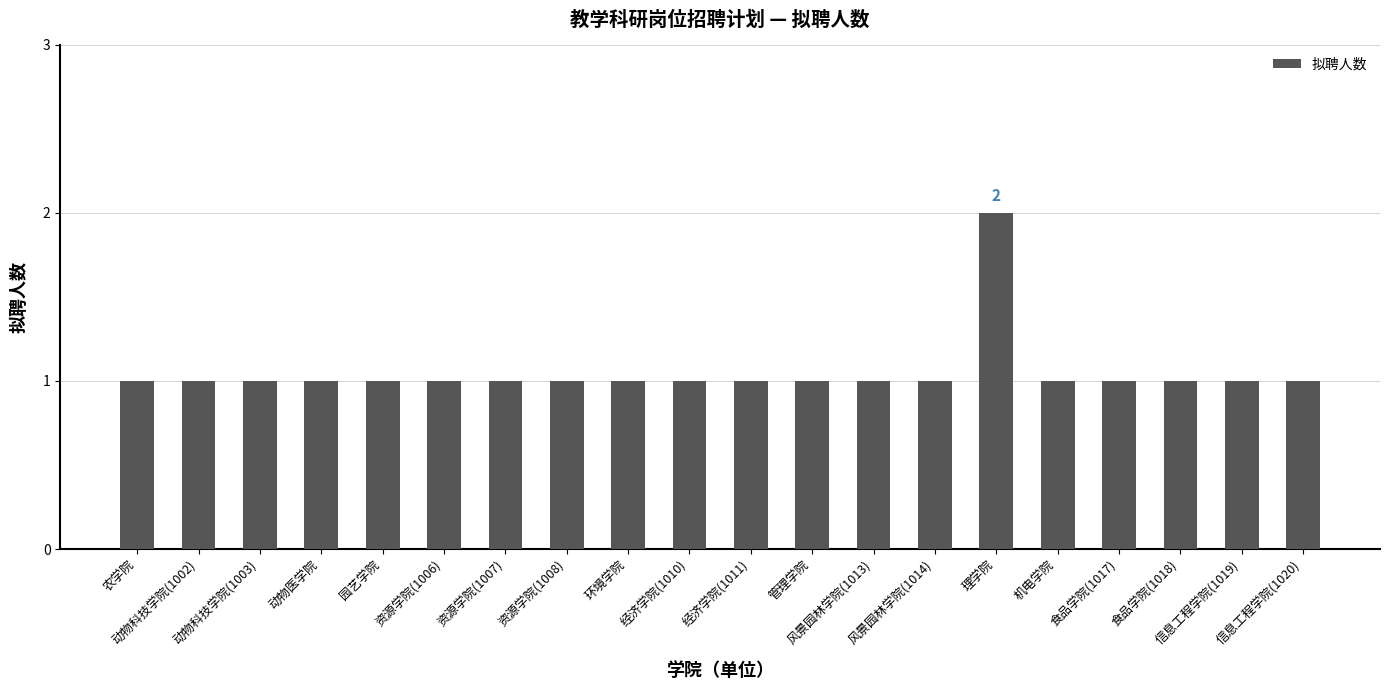

What is the value of the 5th bar from the left?

1